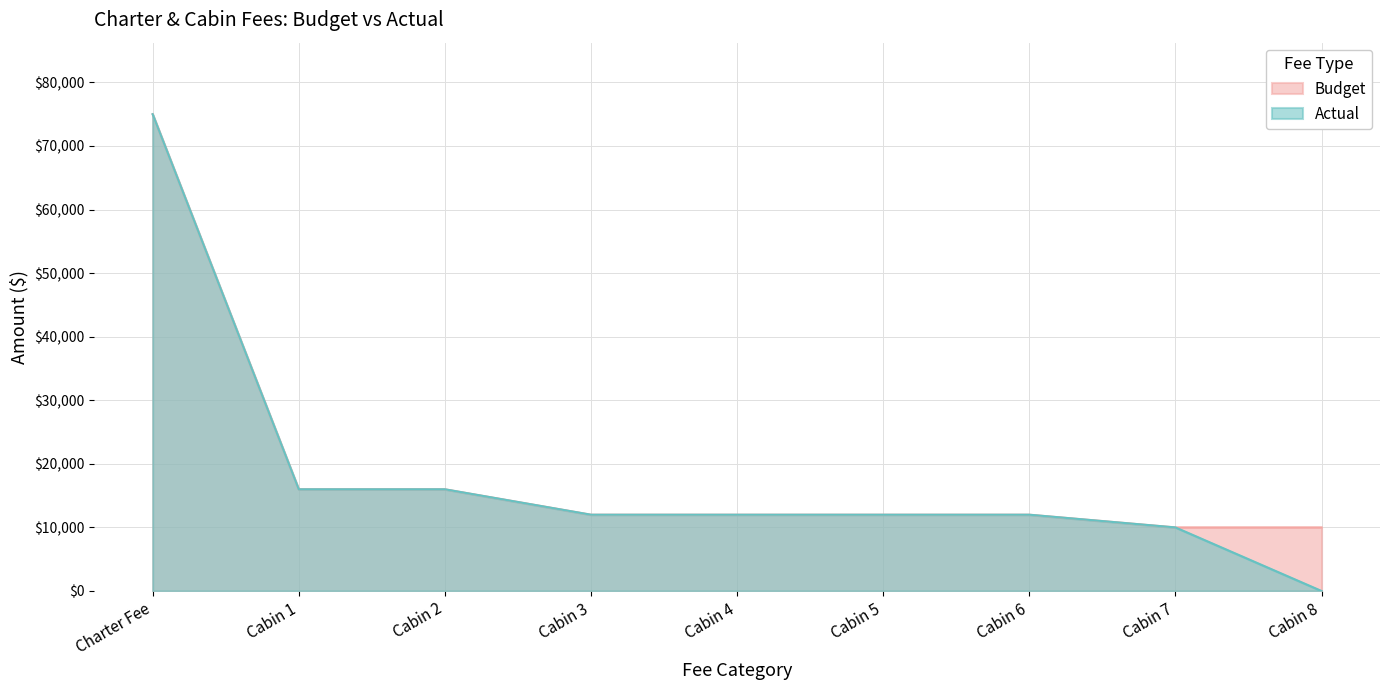

What position from the left is Cabin 7?

8